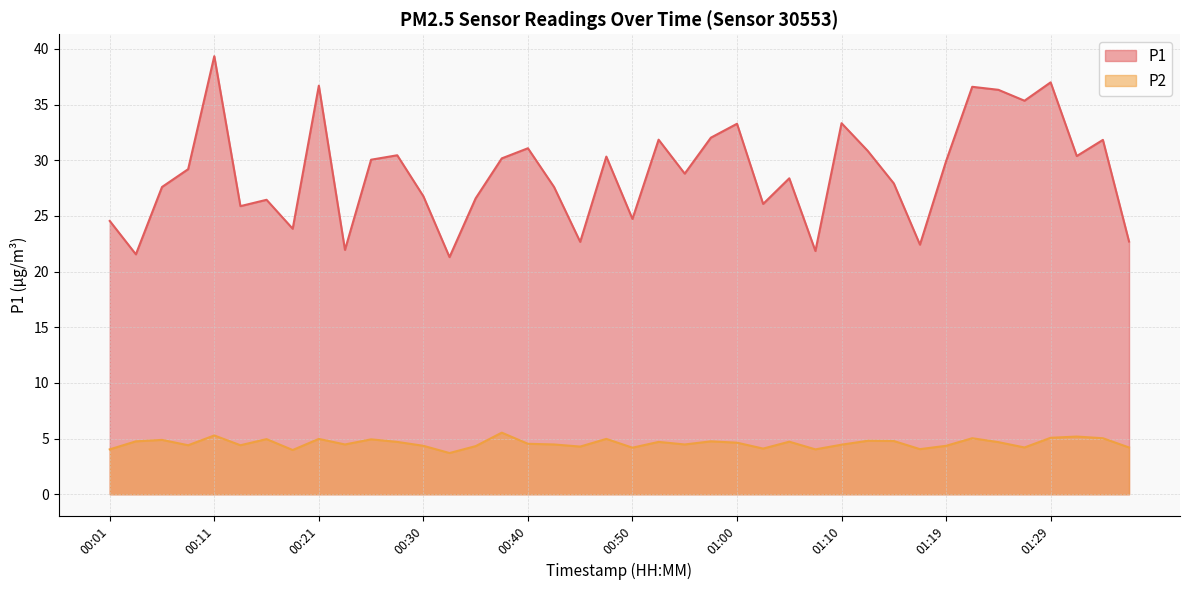

In P1, how many points are lower than both neighbors (excluding endpoints)?

13